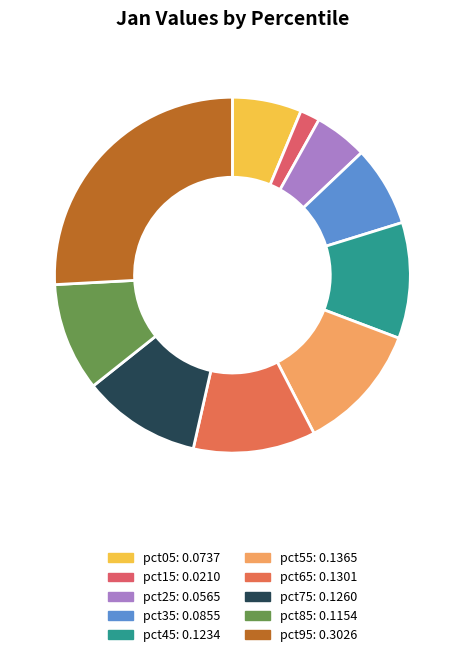

The pct15 slice represents 2% of the pie. True or false?

True